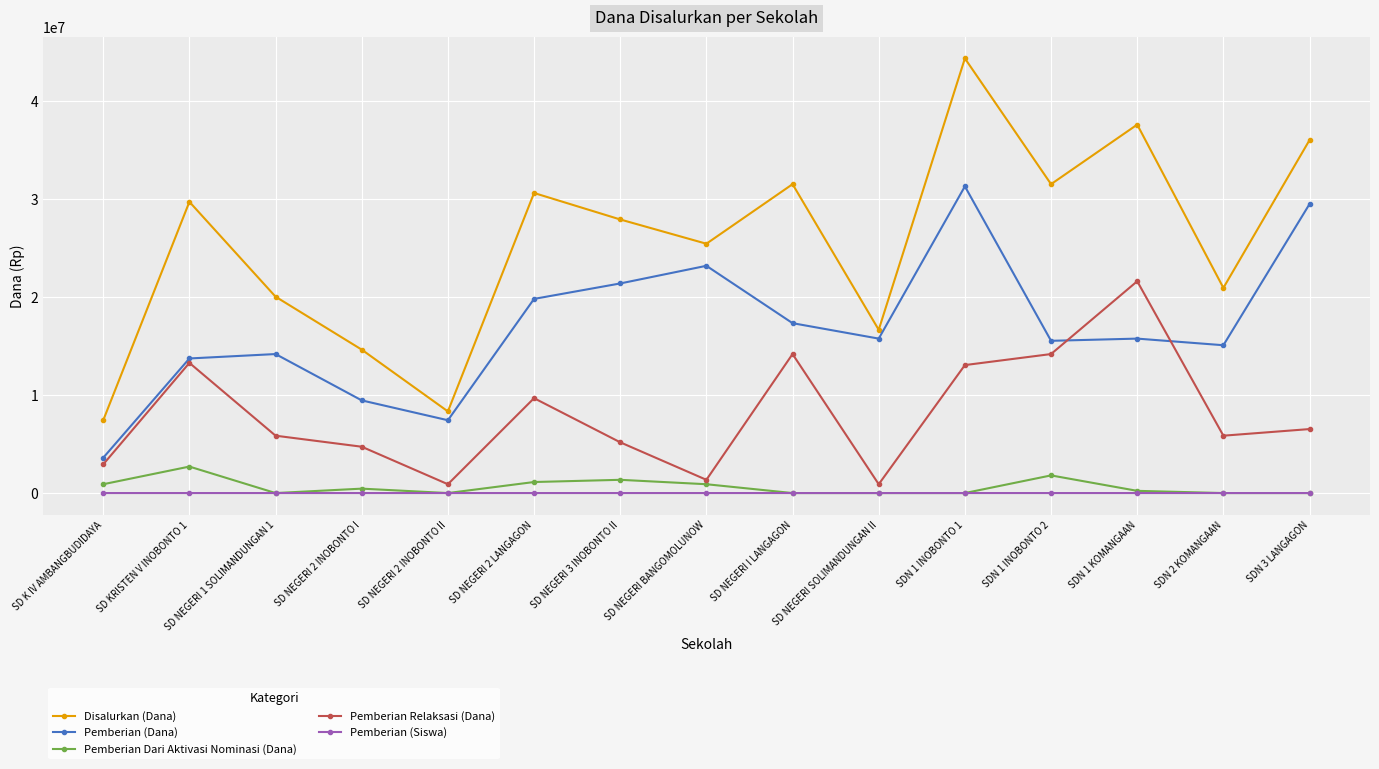

Which series changed the most between SD NEGERI 1 SOLIMANDUNGAN 1 and SDN 1 INOBONTO 1?

Disalurkan (Dana)